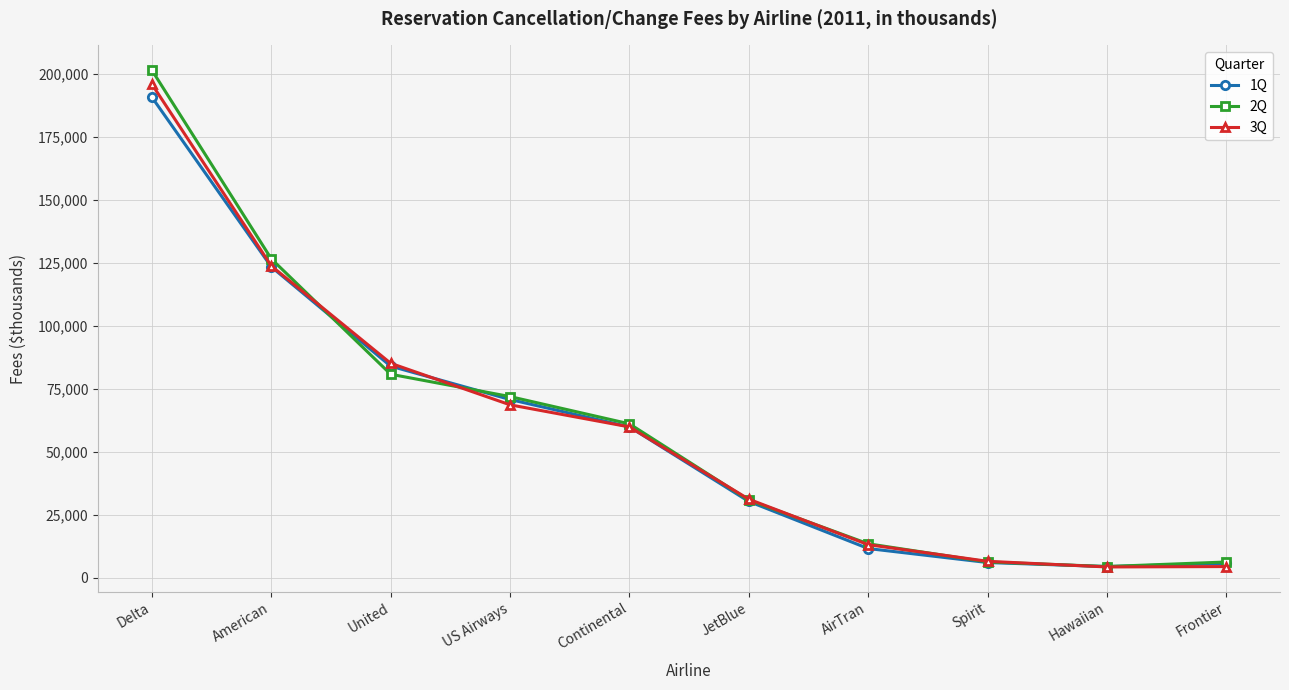

True or false: 3Q has more than 2 interior local peaks.

False